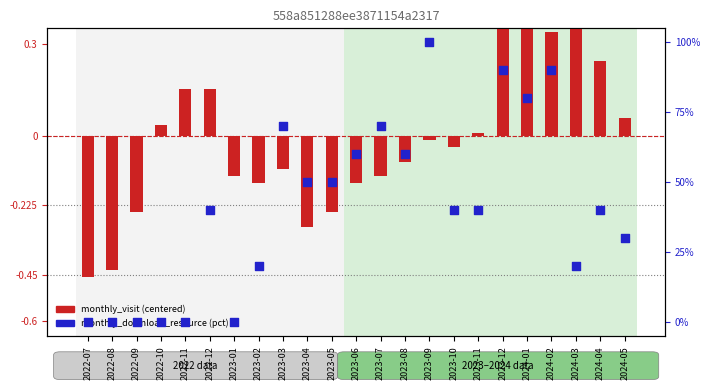

At which category is the sum across all series the highest?

2023-09